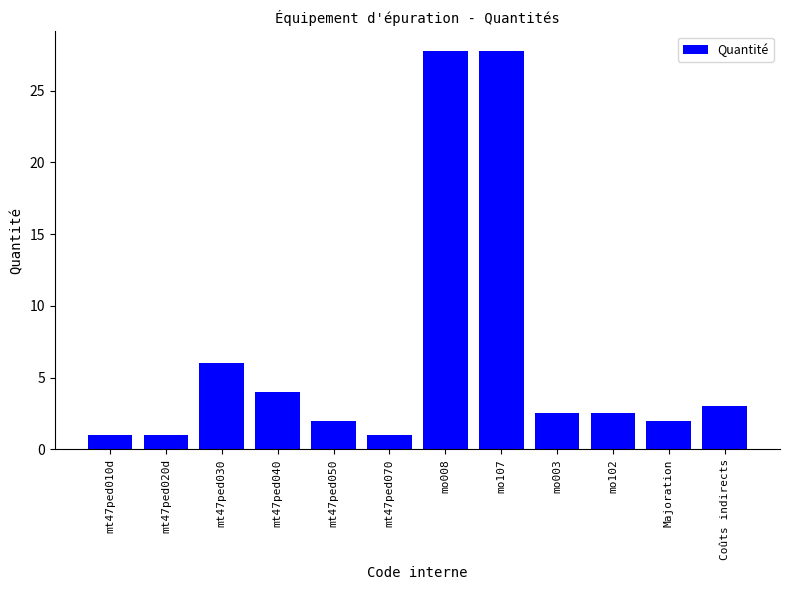

What is the maximum value shown in the chart?

27.7